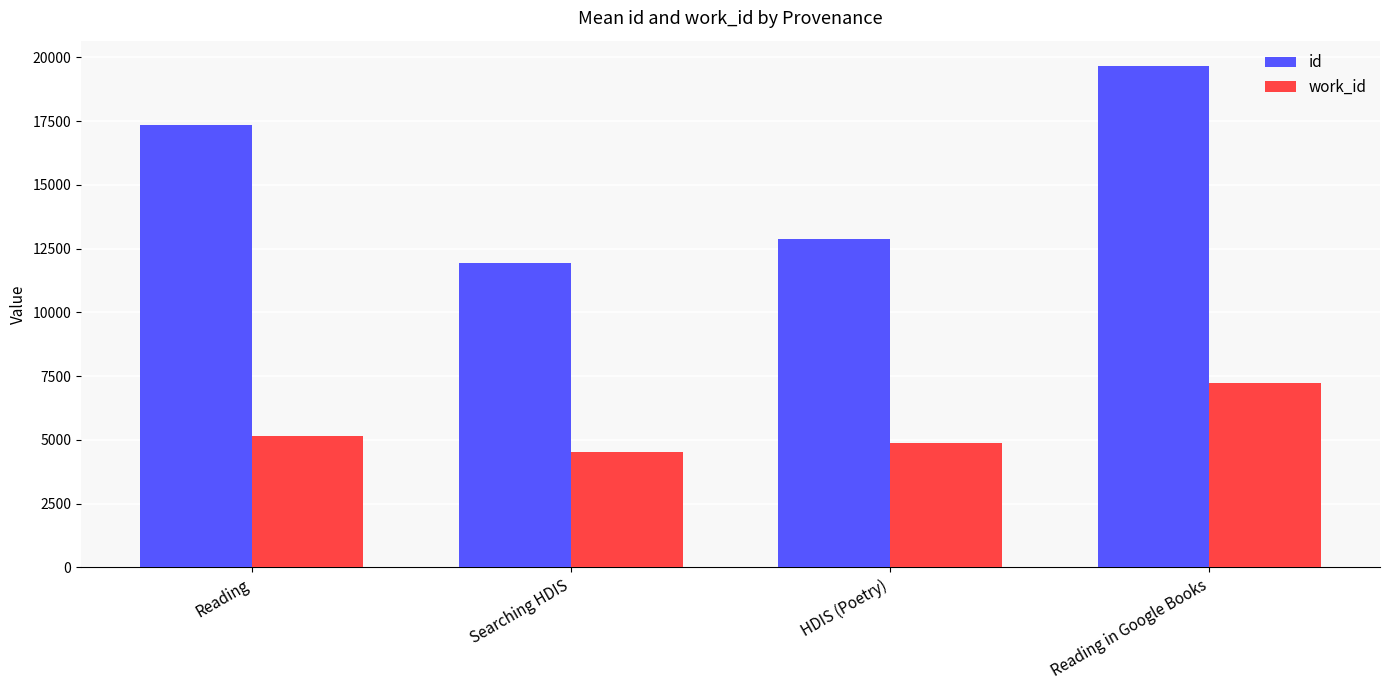

What is the label of the 3rd bar from the left?

HDIS (Poetry)